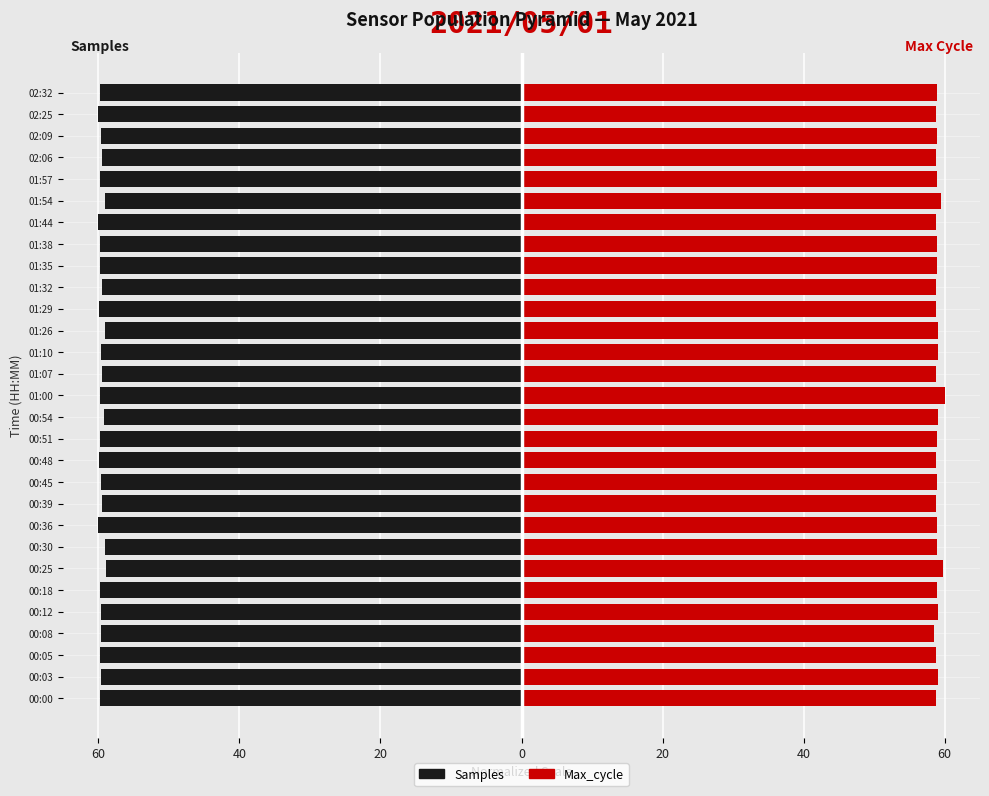

What are all the series names shown in the legend?

Samples, Max_cycle